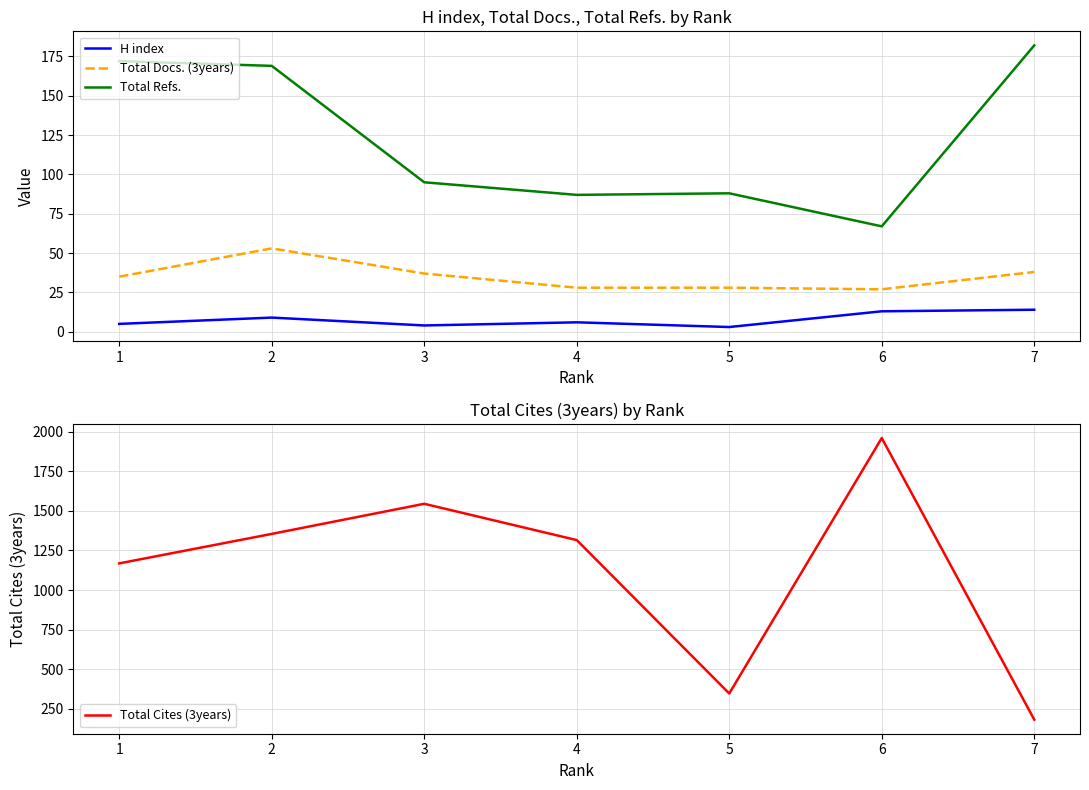

Where is the first local maximum for H index?

2